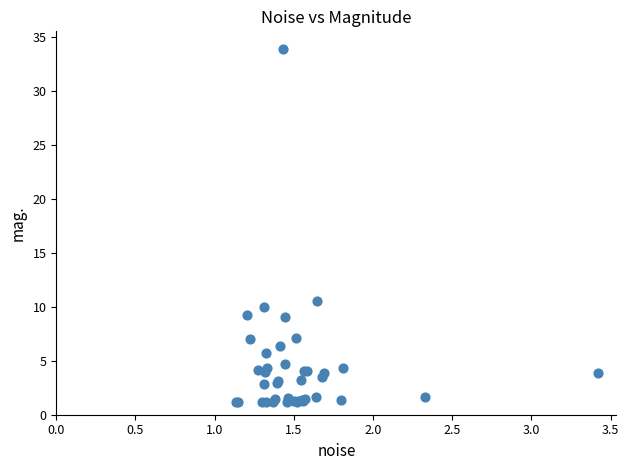

What Y value in the scatter plot is closest to 17?

10.6